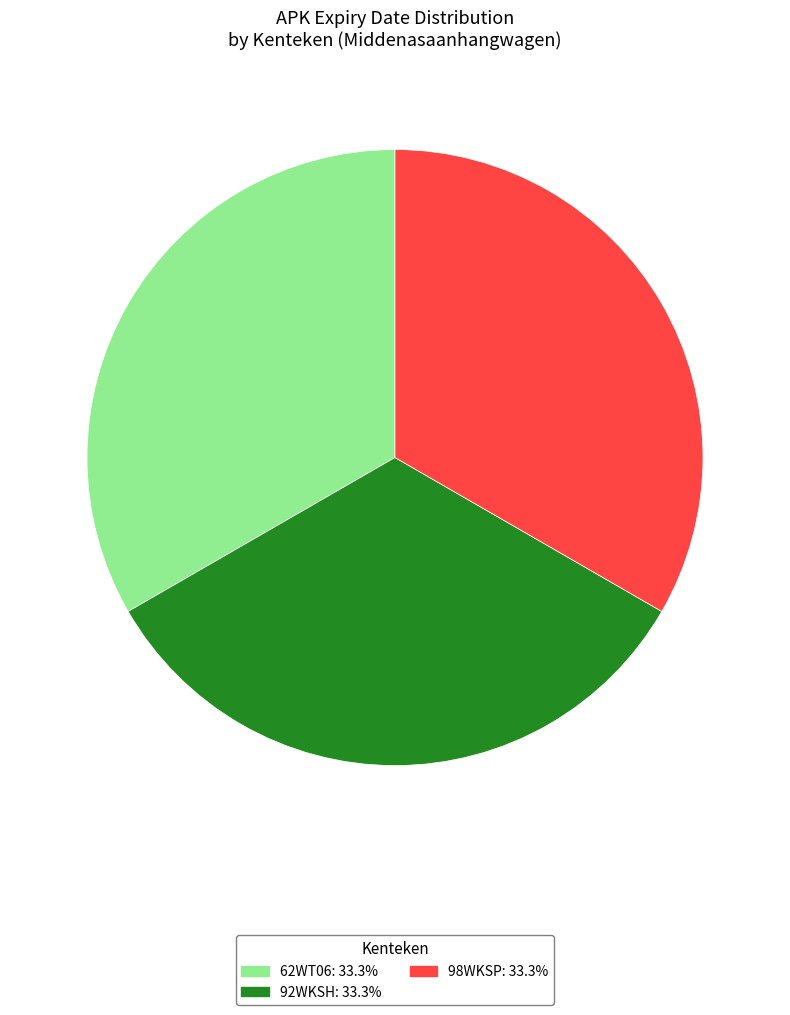

Is it true that 62WT06 is 44% of the pie?

False